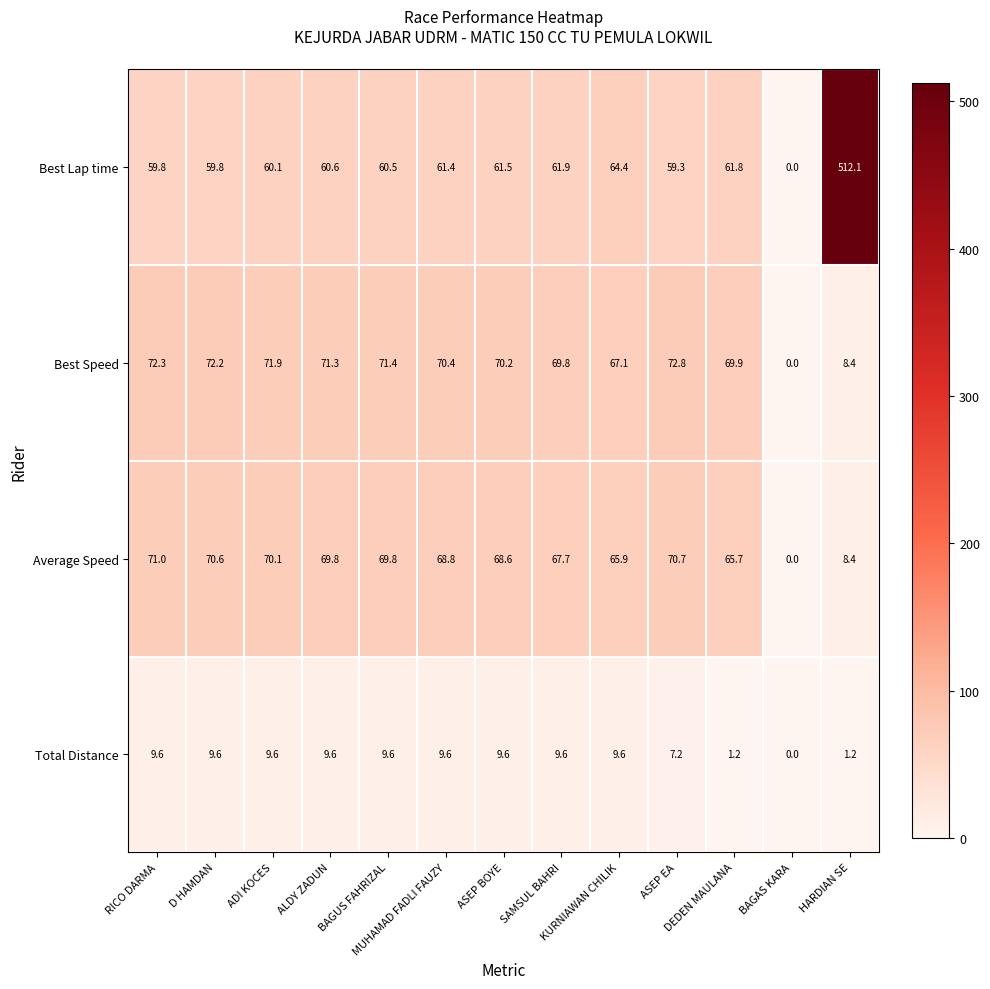

At how many categories does at least one series exceed 234?

1